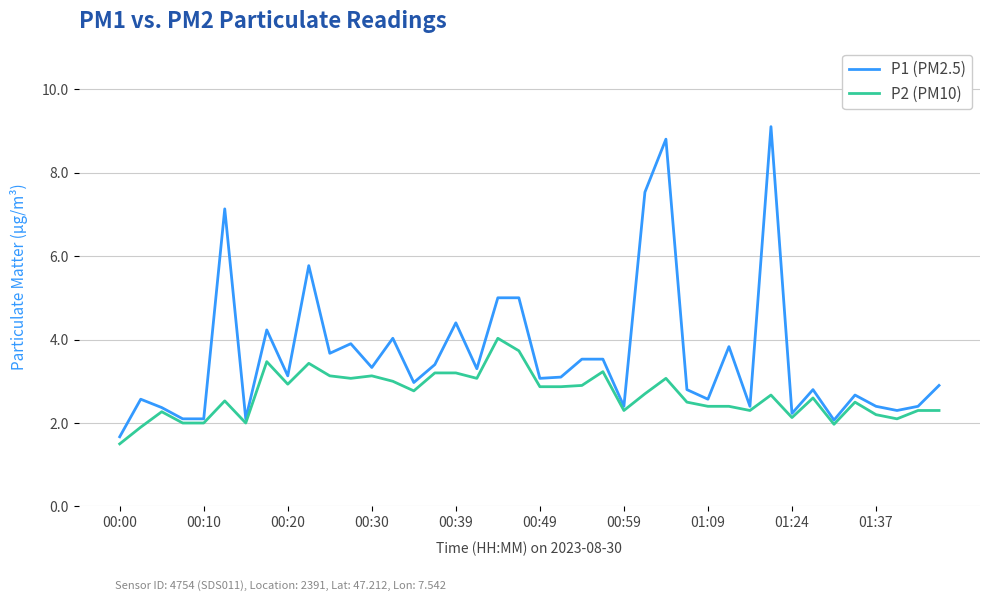

What is the minimum value for P1 (PM2.5)?

1.7